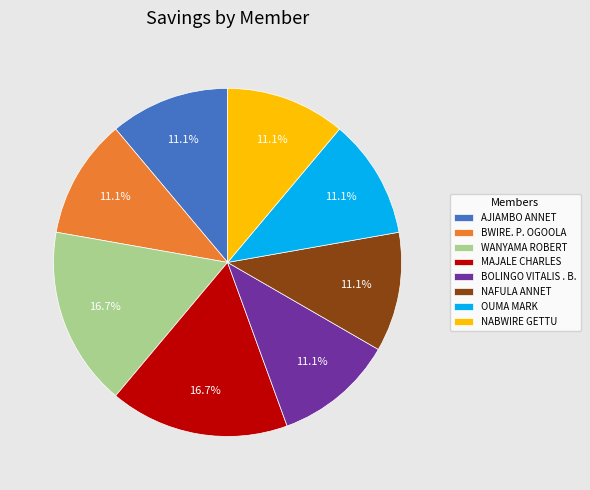

True or false: NABWIRE GETTU accounts for 11% of the total.

True